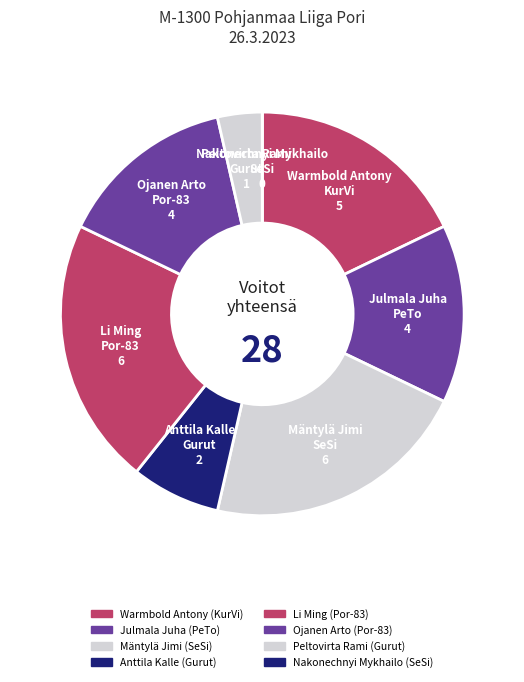

How many slices are in this pie chart?

8